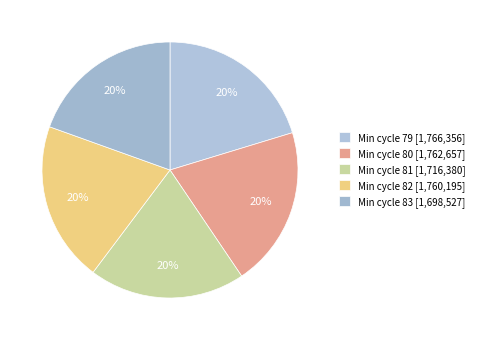

Rank the categories by value from highest to lowest.

79, 80, 82, 81, 83